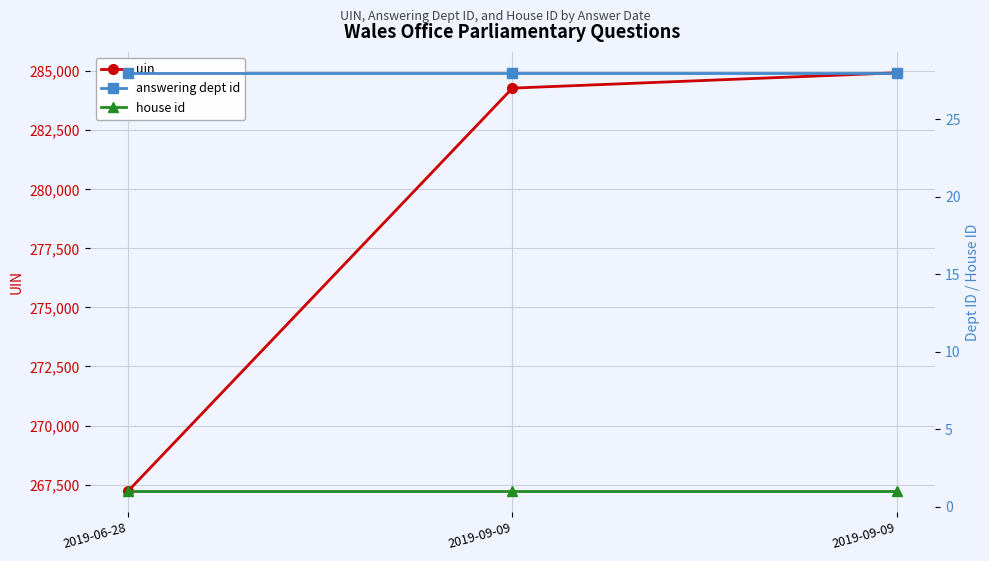

Rank the series by their maximum value, from lowest to highest.

house id, answering dept id, uin